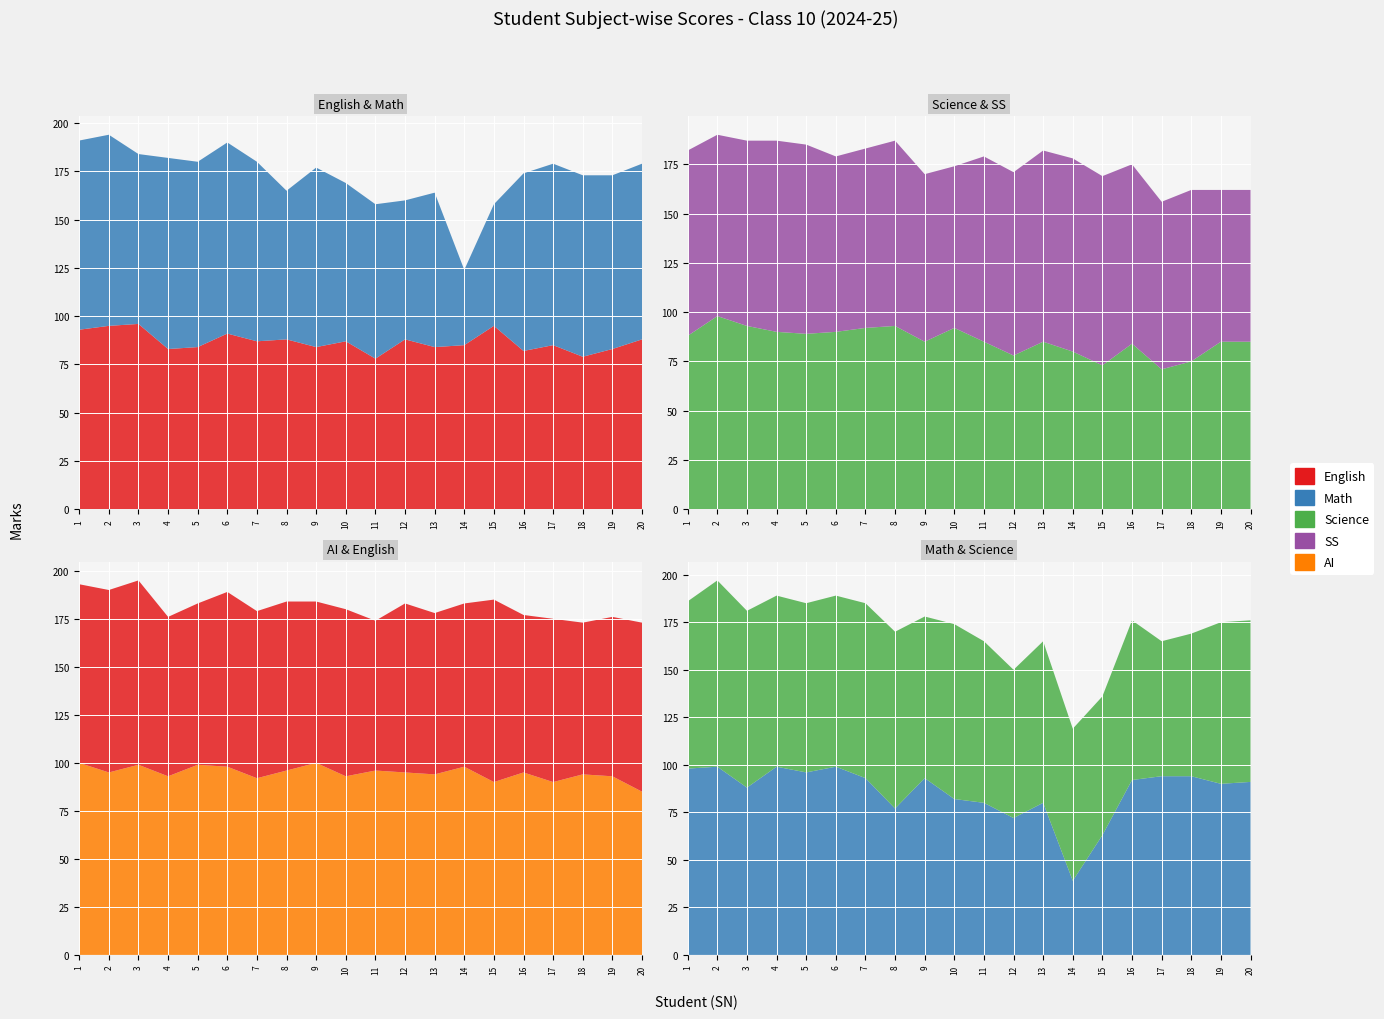

Reading left to right, extract all data points from this chart.

English: 1=93	2=95	3=96	4=83	5=84	6=91	7=87	8=88	9=84	10=87	11=78	12=88	13=84	14=85	15=95	16=82	17=85	18=79	19=83	20=88
Math: 1=98	2=99	3=88	4=99	5=96	6=99	7=93	8=77	9=93	10=82	11=80	12=72	13=80	14=39	15=63	16=92	17=94	18=94	19=90	20=91
Science: 1=88	2=98	3=93	4=90	5=89	6=90	7=92	8=93	9=85	10=92	11=85	12=78	13=85	14=80	15=73	16=84	17=71	18=75	19=85	20=85
SS: 1=94	2=92	3=94	4=97	5=96	6=89	7=91	8=94	9=85	10=82	11=94	12=93	13=97	14=98	15=96	16=91	17=85	18=87	19=77	20=77
AI: 1=100	2=95	3=99	4=93	5=99	6=98	7=92	8=96	9=100	10=93	11=96	12=95	13=94	14=98	15=90	16=95	17=90	18=94	19=93	20=85